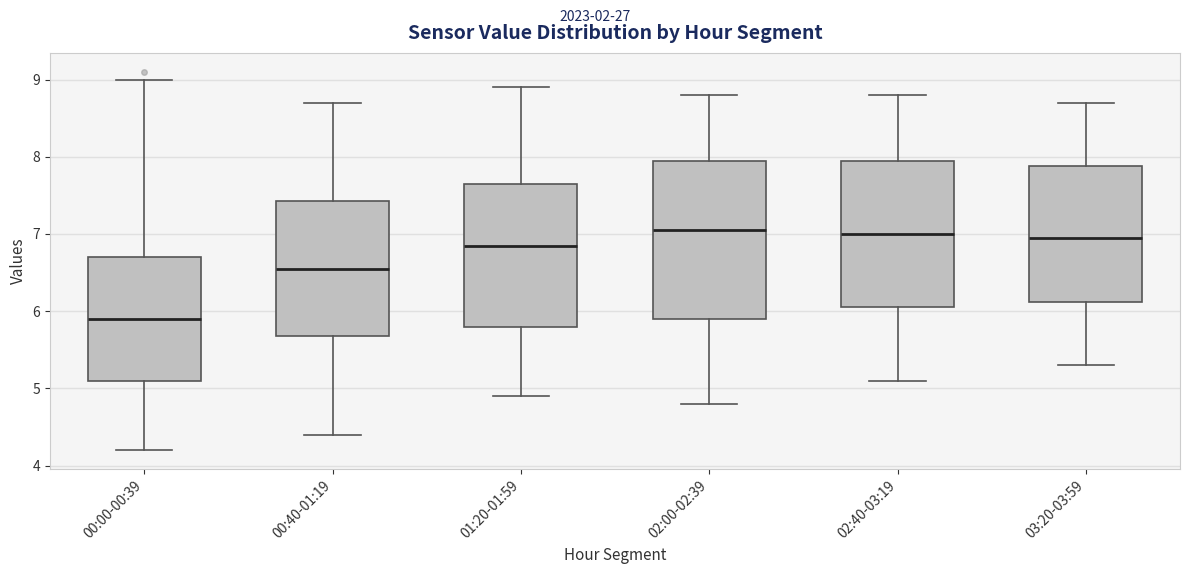

Where is the lower edge of the box for 03:20-03:59 on the y-axis? The values are not printed on the chart, so give them approximately, as read against the axis.

6.1